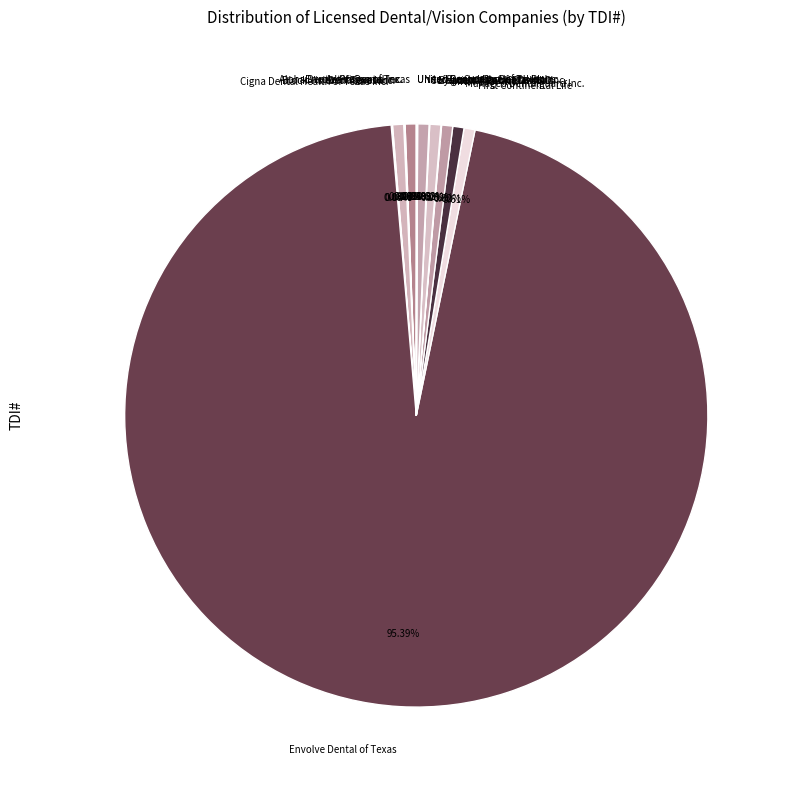

What is the largest slice in the pie chart?

Envolve Dental of Texas